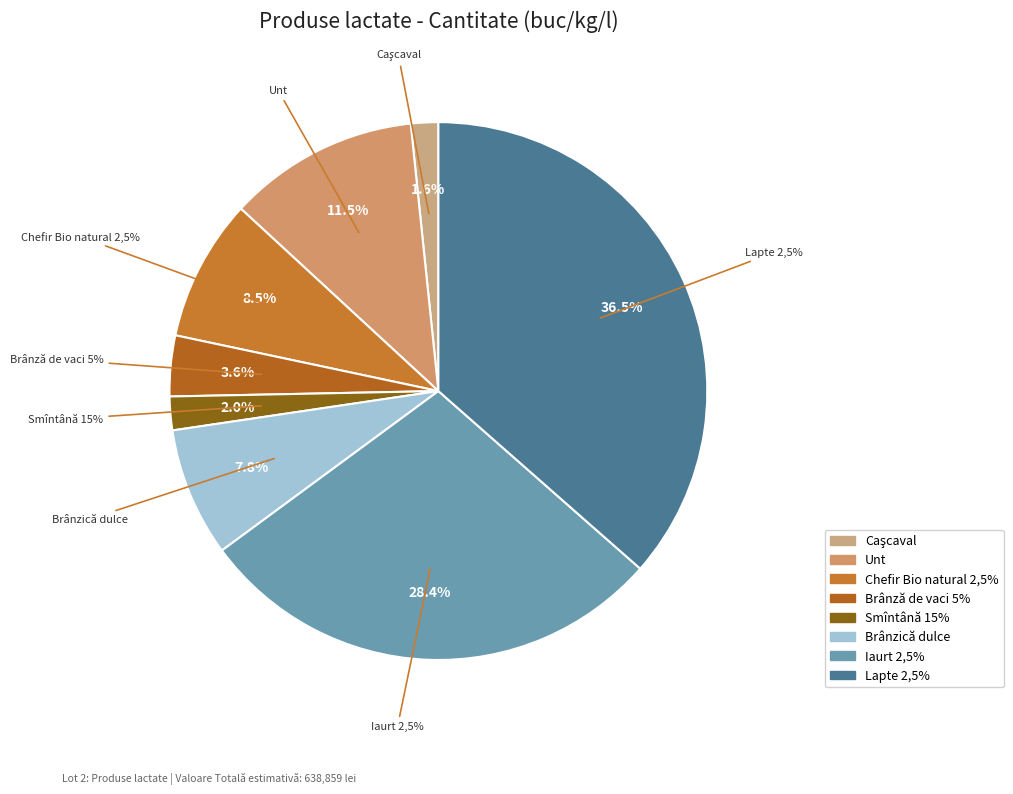

Which category has the smallest portion of the pie?

Caşcaval